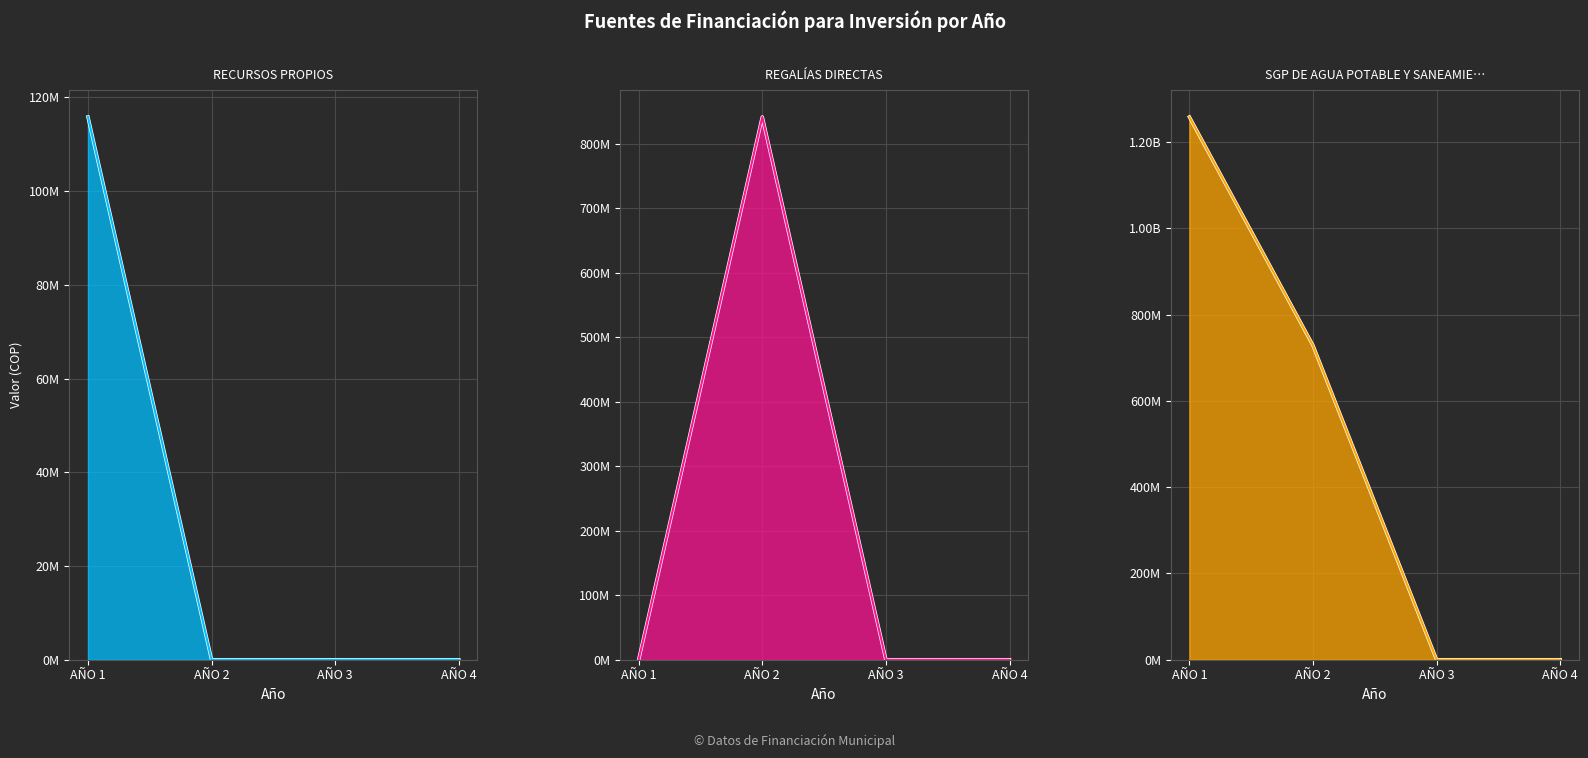

Reading right to left, extract all data points from this chart.

RECURSOS PROPIOS: 0	0	0	115832930
REGALÍAS DIRECTAS: 0	0	841279325	0
SGP DE AGUA POTABLE Y SANEAMIENTO BÁSICO: 0	0	728572487	1258143061